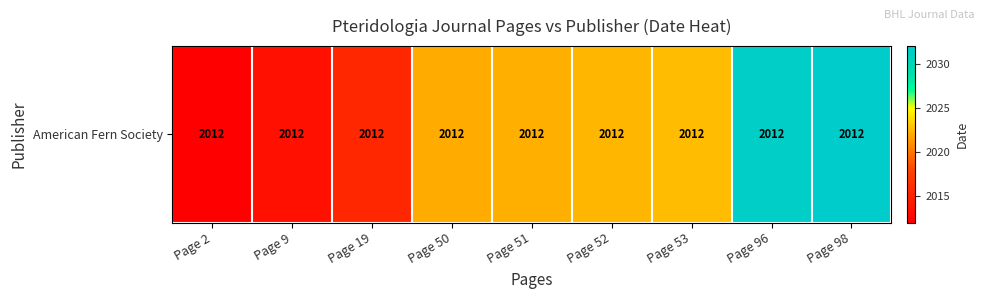

Count the number of values greater than 2022.

5